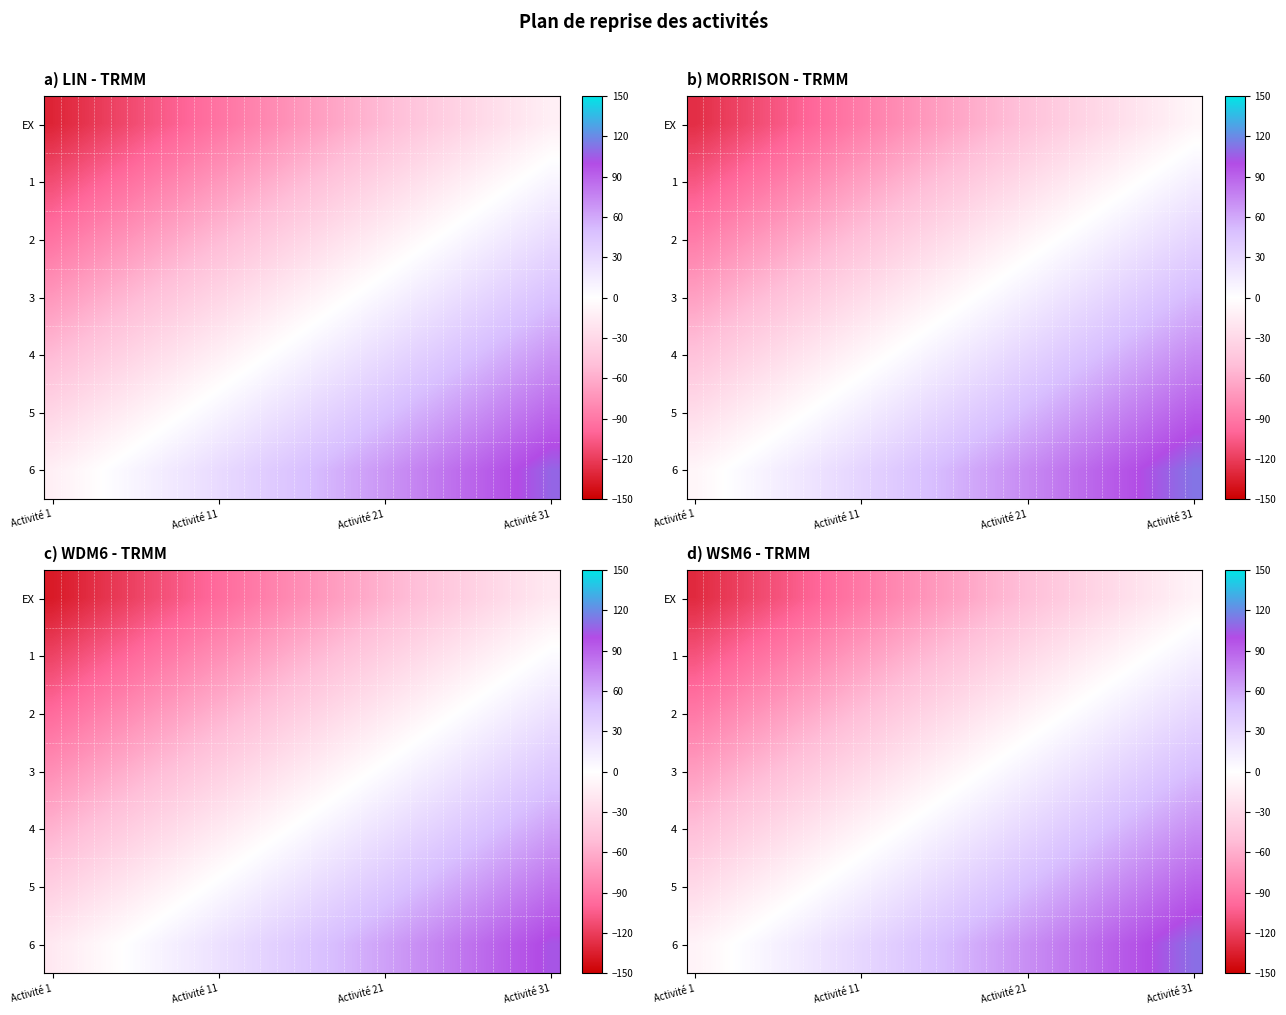

What is the minimum value shown in the chart?

-129